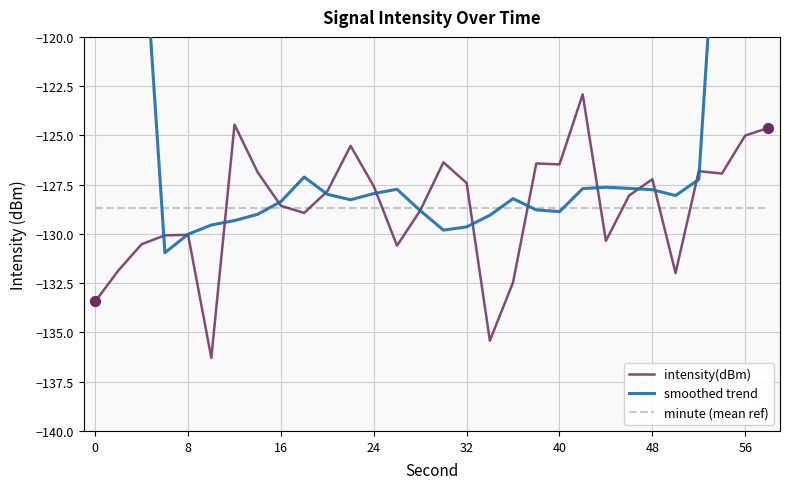

What is the lowest value of the intensity(dBm) series?

-136.3